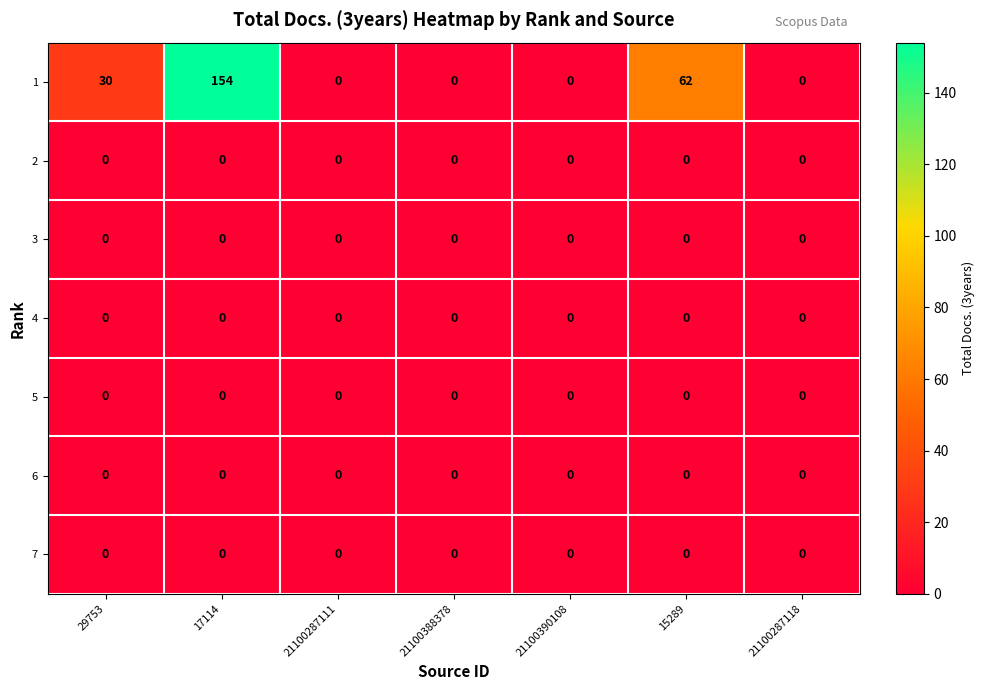

Which series has the largest total across all categories?

1